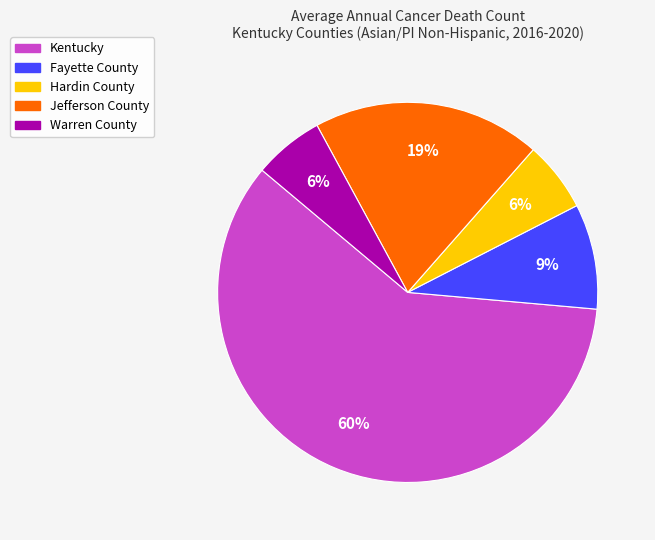

Does any single category account for the majority?

Yes